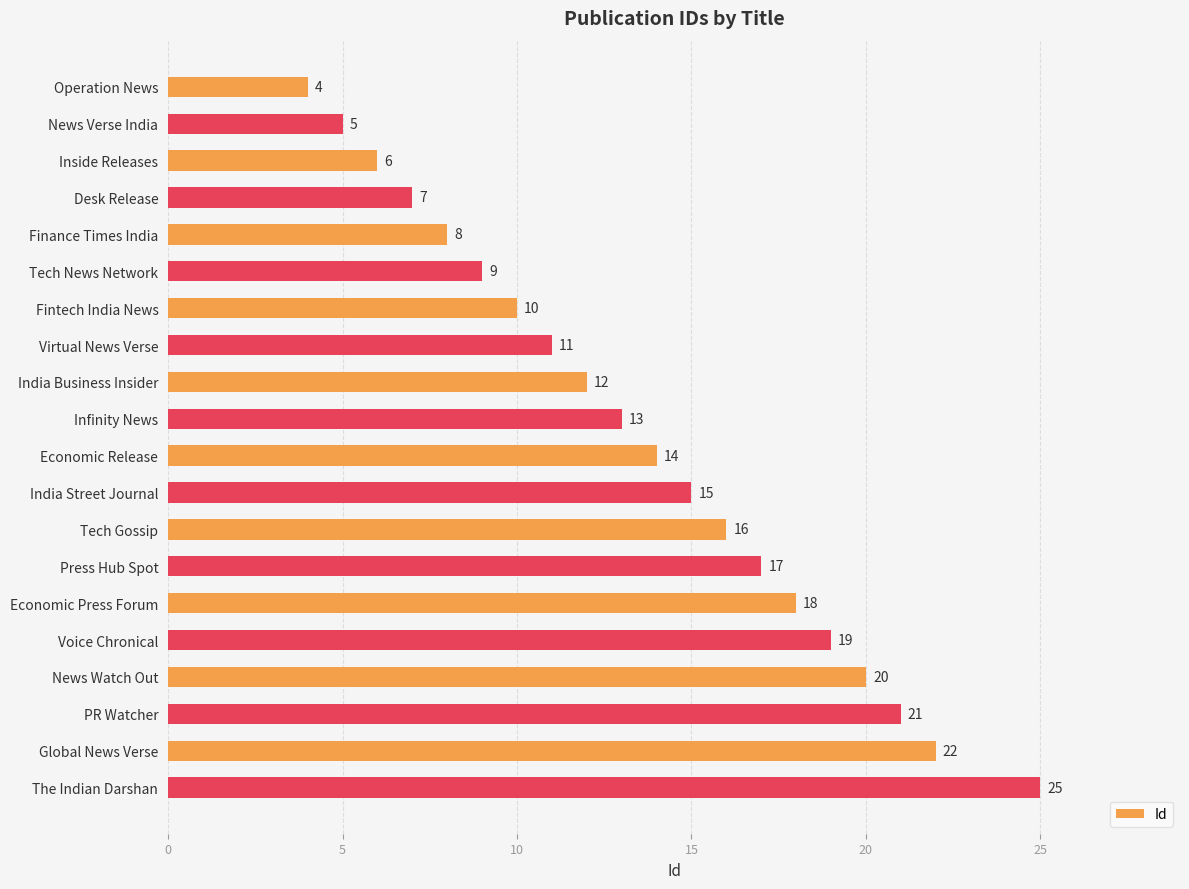

Reading top to bottom, extract all data points from this chart.

Operation News=4	News Verse India=5	Inside Releases=6	Desk Release=7	Finance Times India=8	Tech News Network=9	Fintech India News=10	Virtual News Verse=11	India Business Insider=12	Infinity News=13	Economic Release=14	India Street Journal=15	Tech Gossip=16	Press Hub Spot=17	Economic Press Forum=18	Voice Chronical=19	News Watch Out=20	PR Watcher=21	Global News Verse=22	The Indian Darshan=25